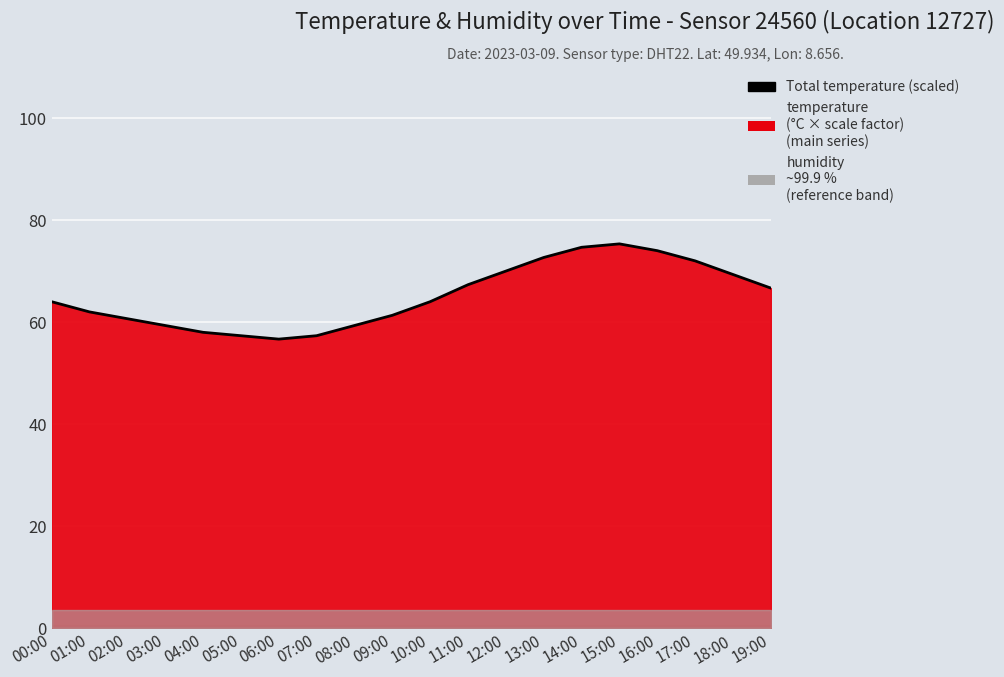

Which label corresponds to the largest value in the chart?

15:00